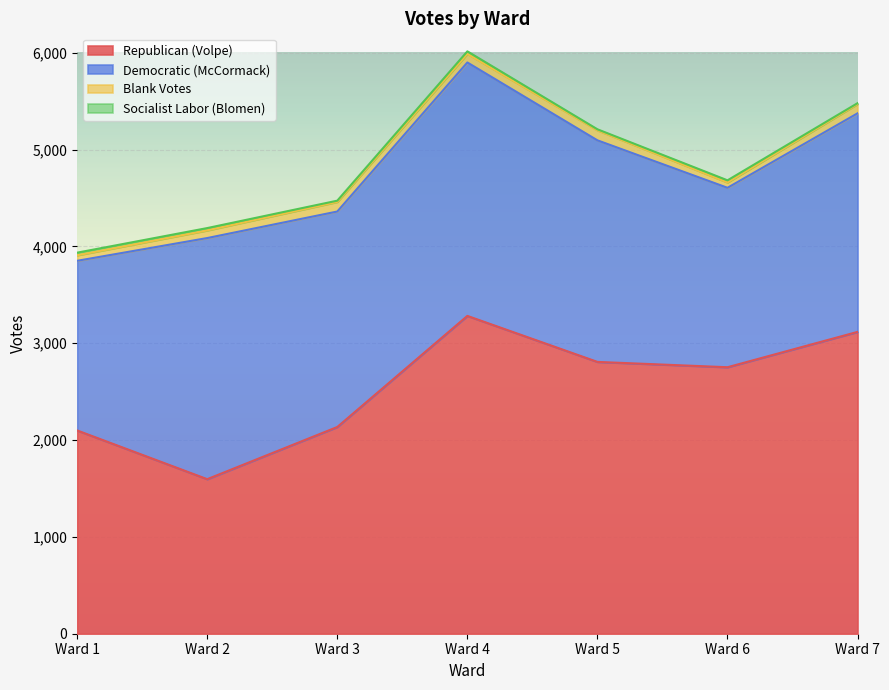

The value of Socialist Labor (Blomen) at Ward 3 is 20. True or false?

False